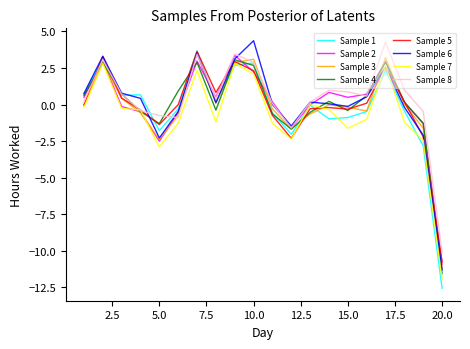

What is the smallest value displayed?

-12.6